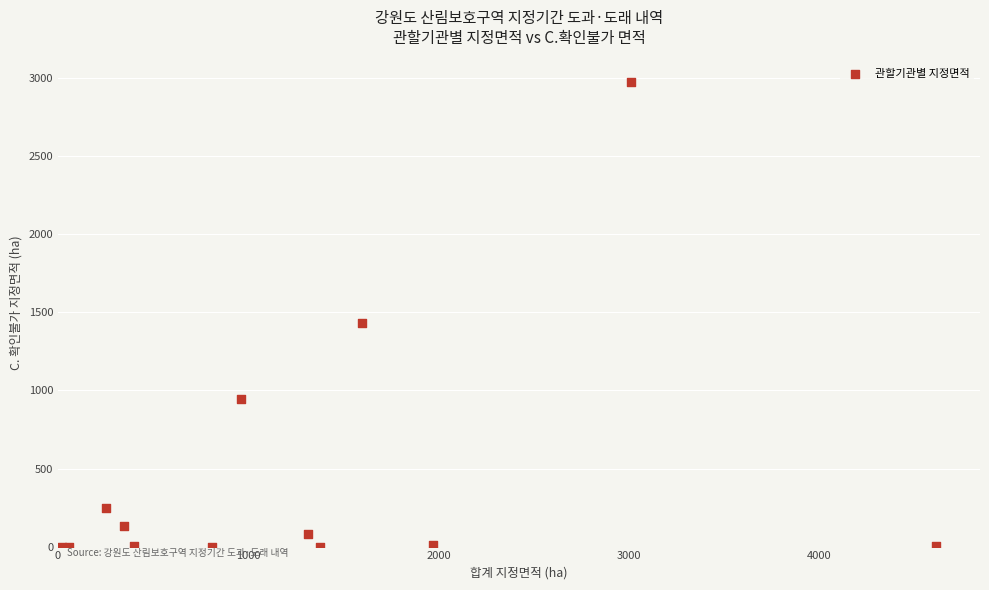

What Y value in the scatter plot is closest to 1486?

1432.6